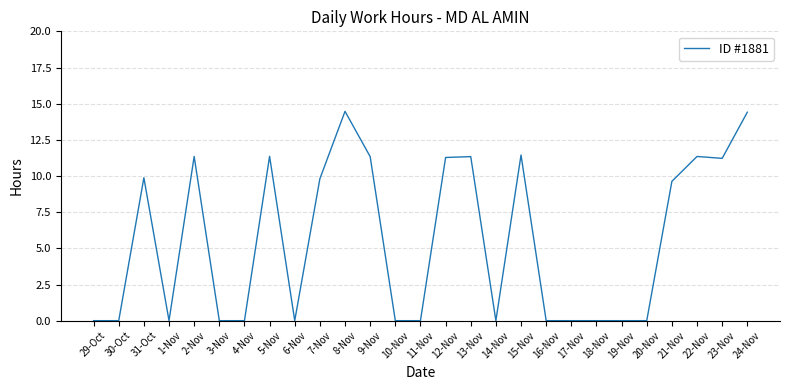

The value at 1-Nov is -8.4. True or false?

False